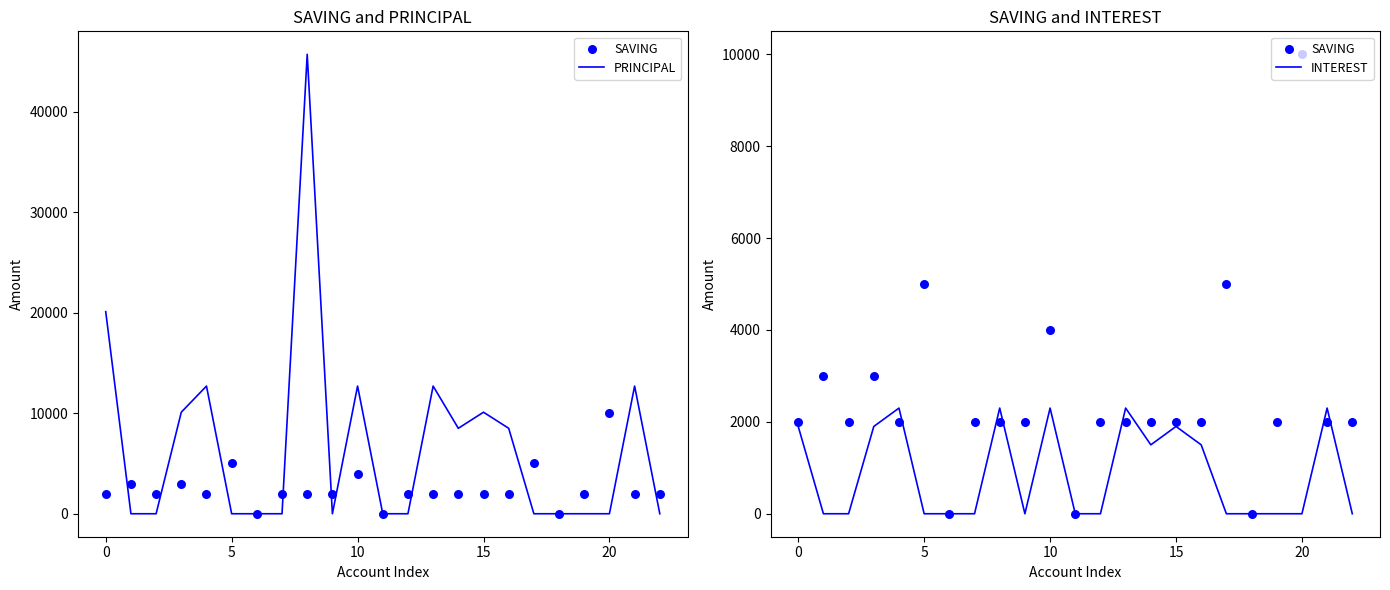

Which series contains the lowest Y value?

PRINCIPAL